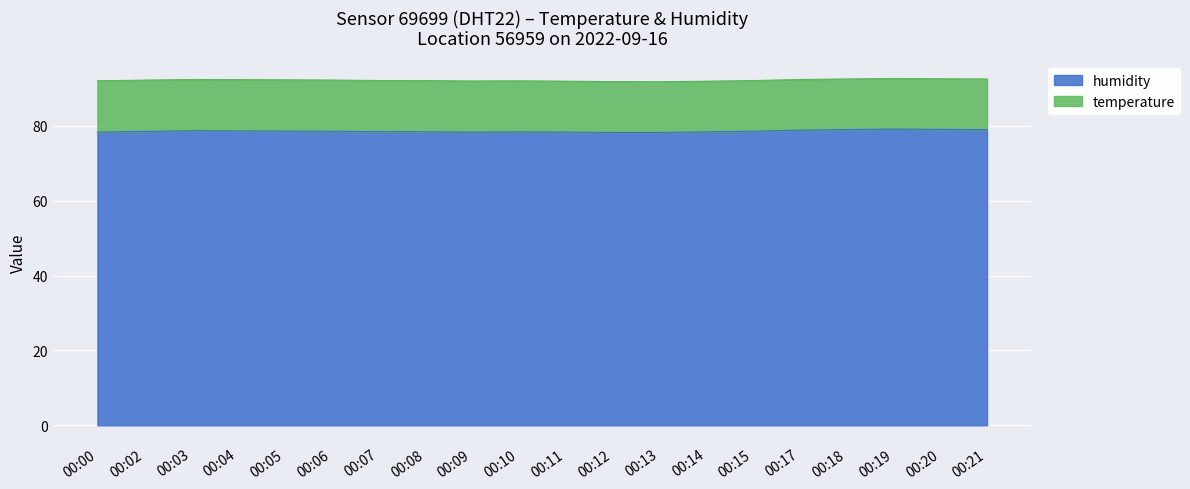

What is the ratio of the value at 00:11 to the value at 00:04?

1.0